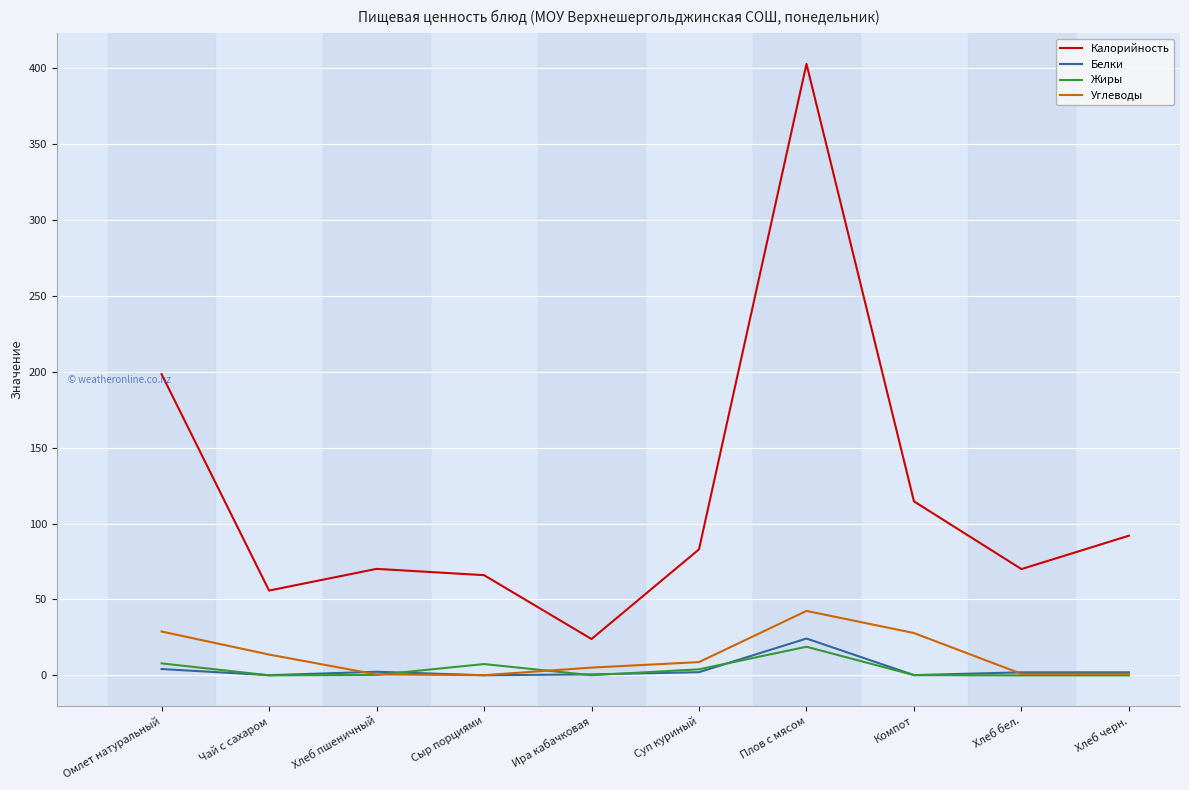

What is the maximum value for Калорийность?

402.8